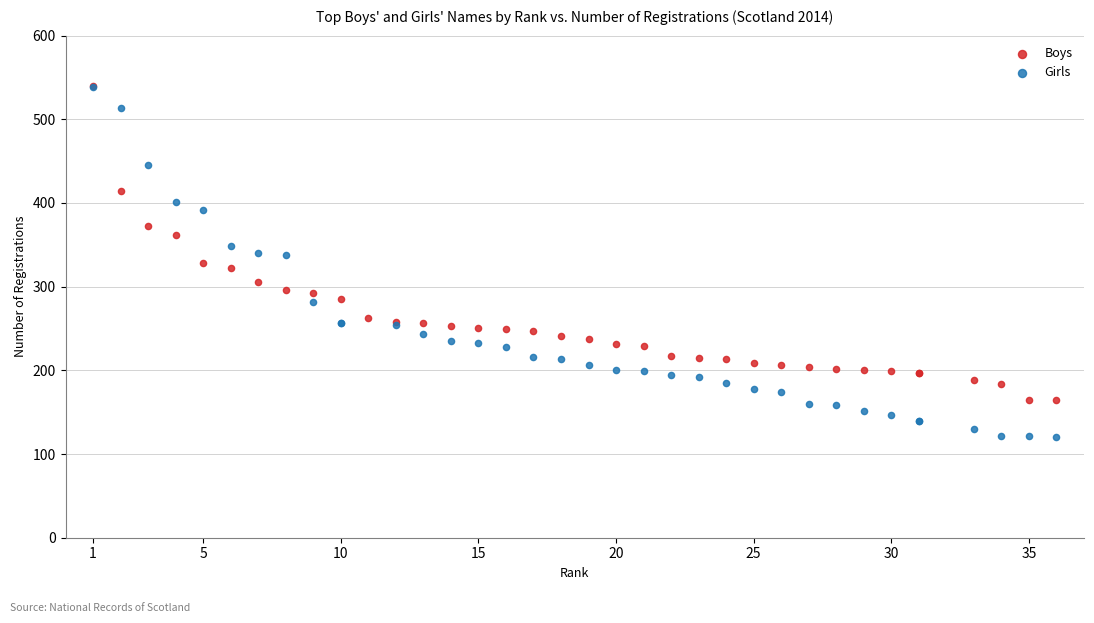

Which series reaches the minimum Y coordinate?

Girls